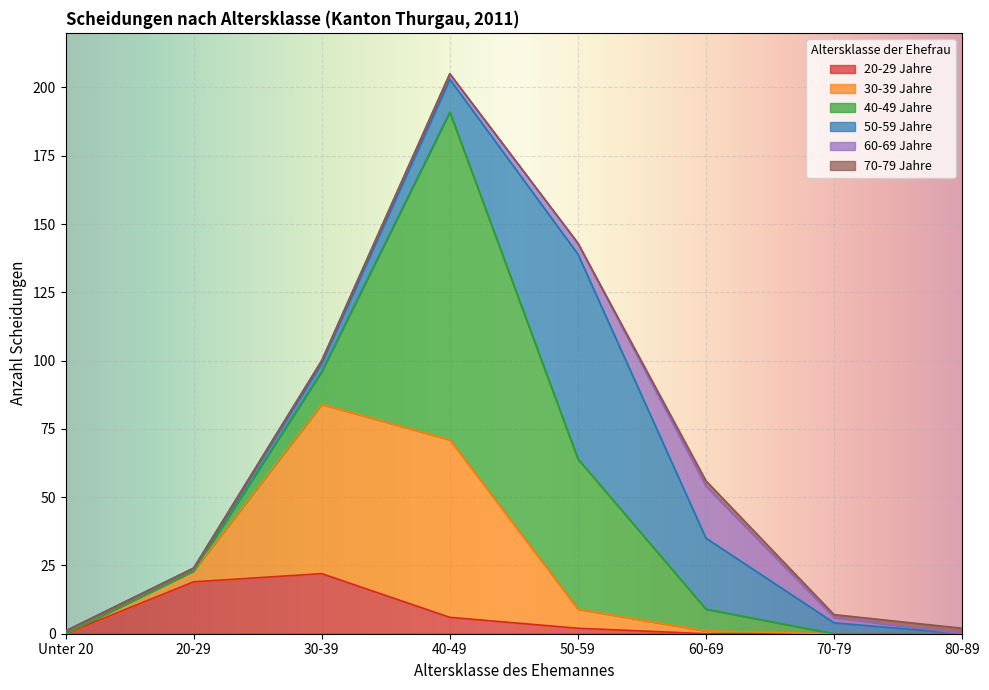

How many data points in 30-39 Jahre are less than 4?

4